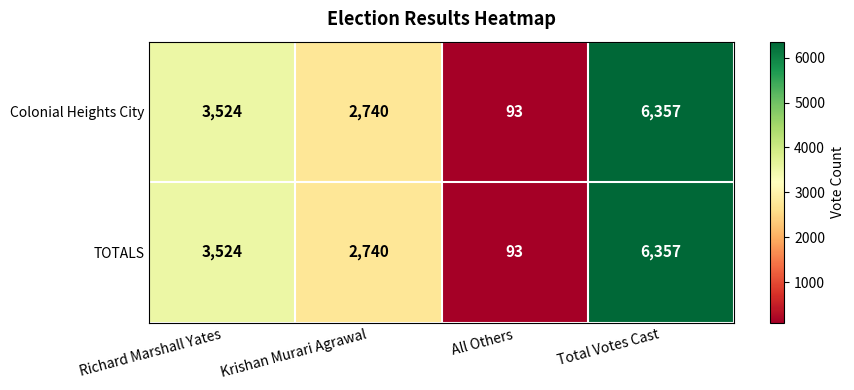

Count the TOTALS values in the range 2740 to 6357.

3